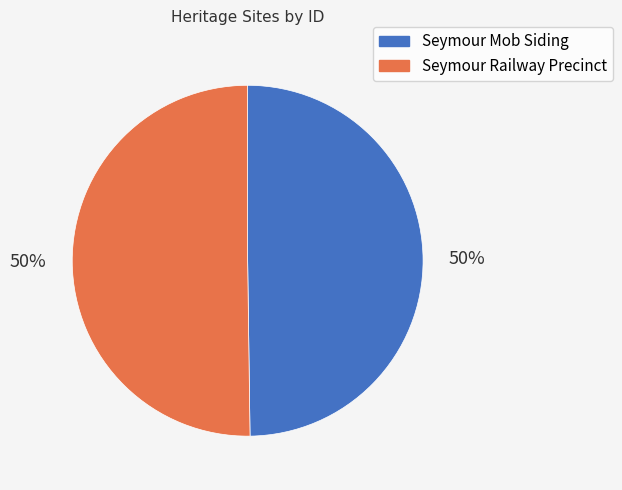

Combined, do Seymour Railway Precinct and Seymour Mob Siding account for over 50%?

Yes